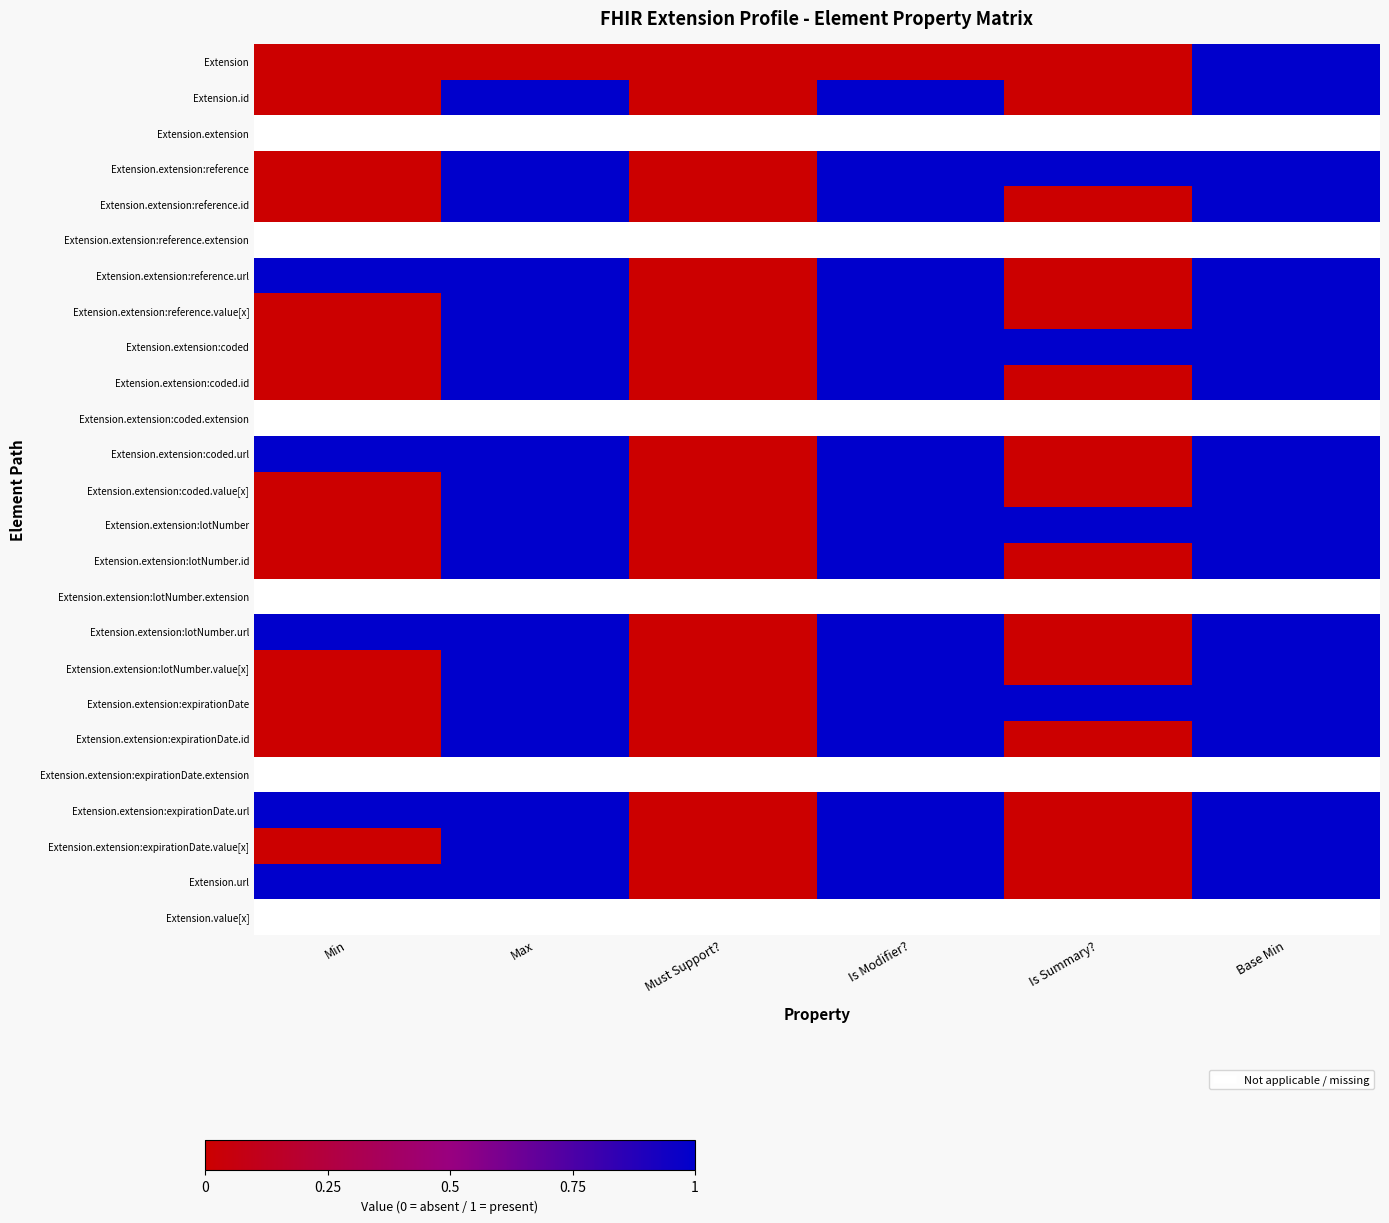

Is it true that Extension.extension:expirationDate equals 0.0 at Must Support??

True